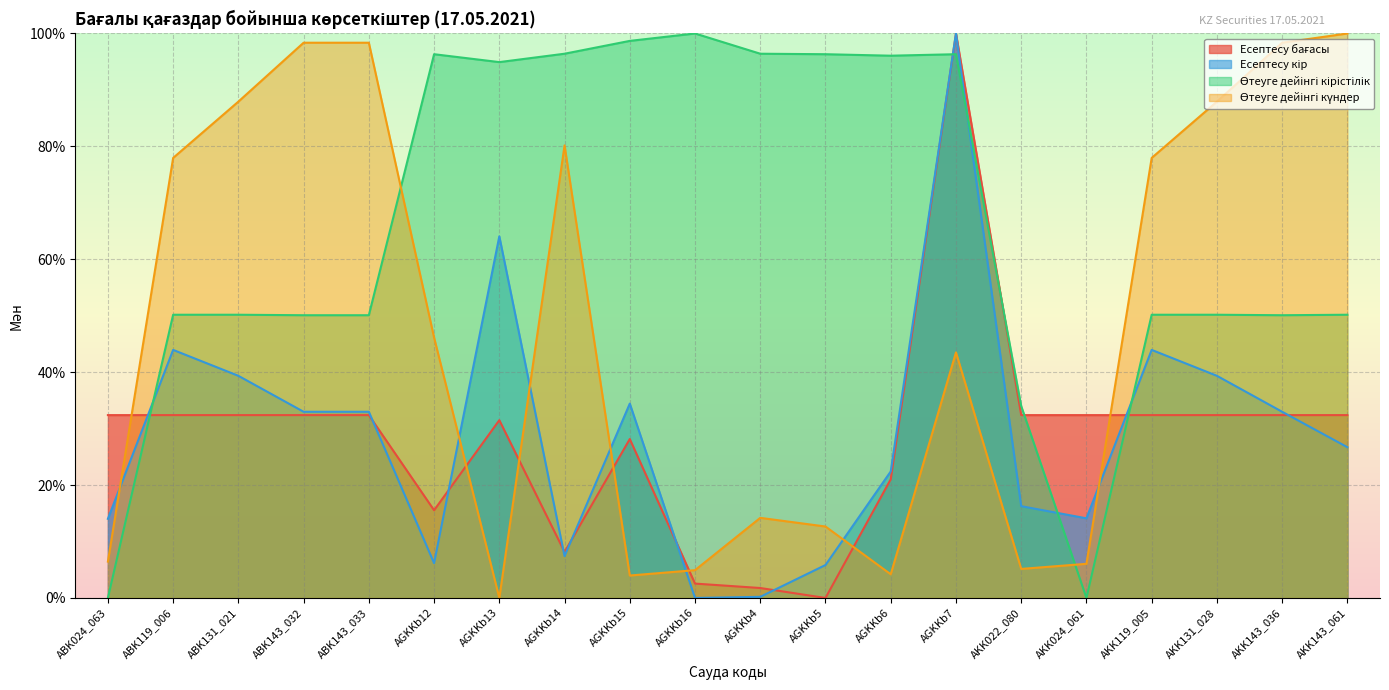

How many times do Есептесу бағасы and Өтеуге дейінгі күндер cross each other?

7